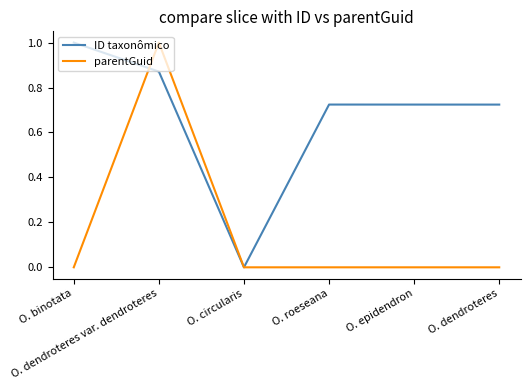

Is it true that ID taxonômico equals 0.4 at O. epidendron?

False